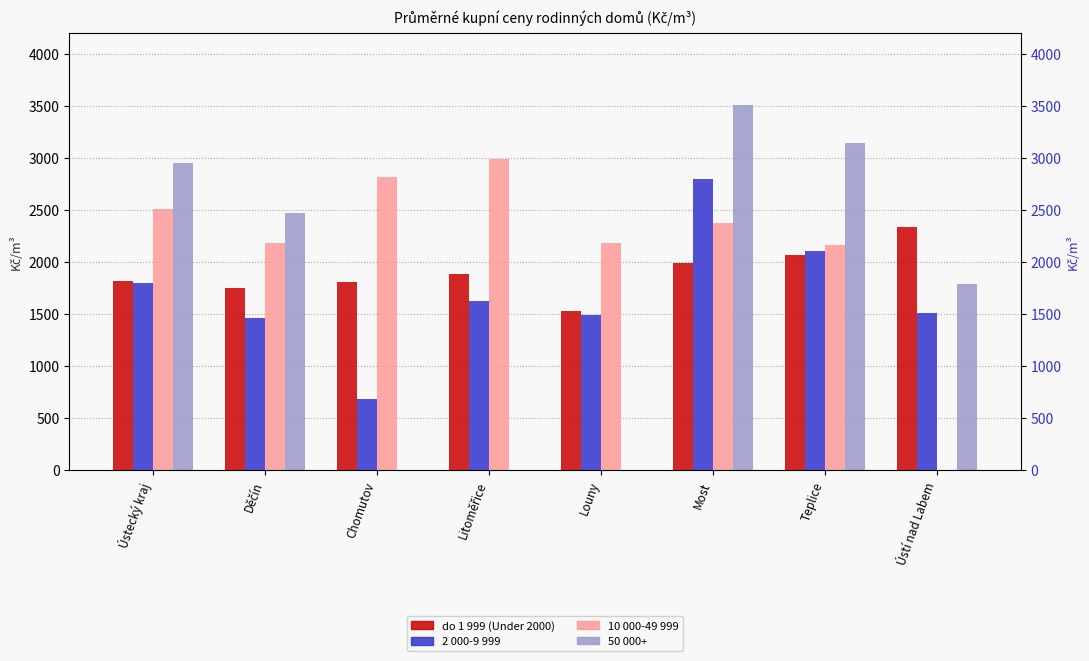

At which label is do 1 999 (Under 2000) closest to 1936?

Litoměřice